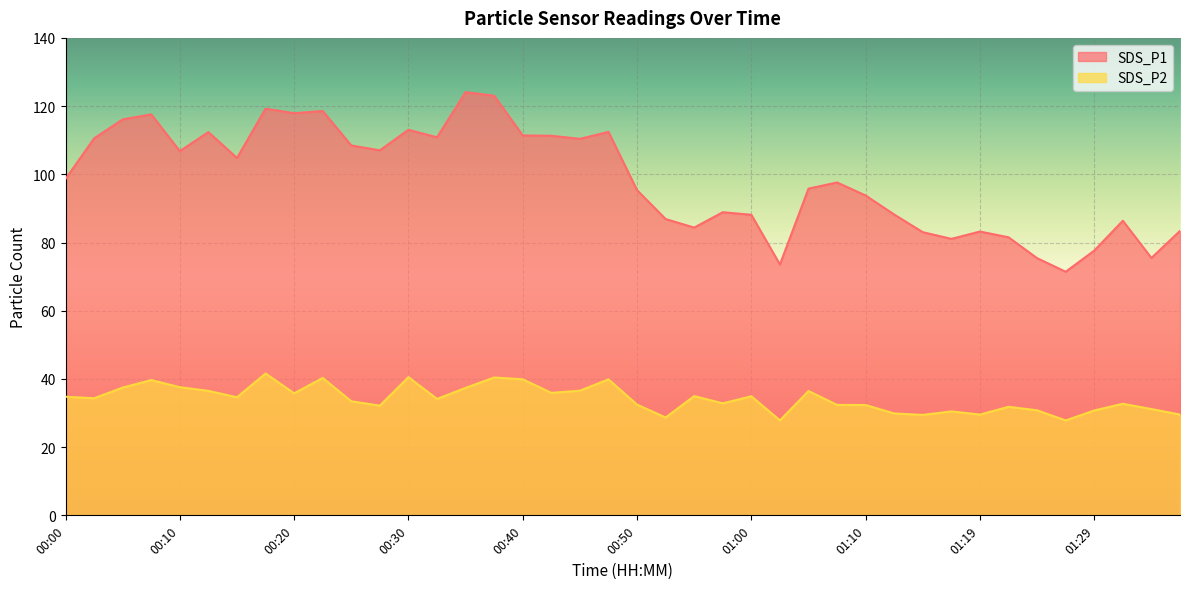

What is the sum of all SDS_P1 values?

3945.7